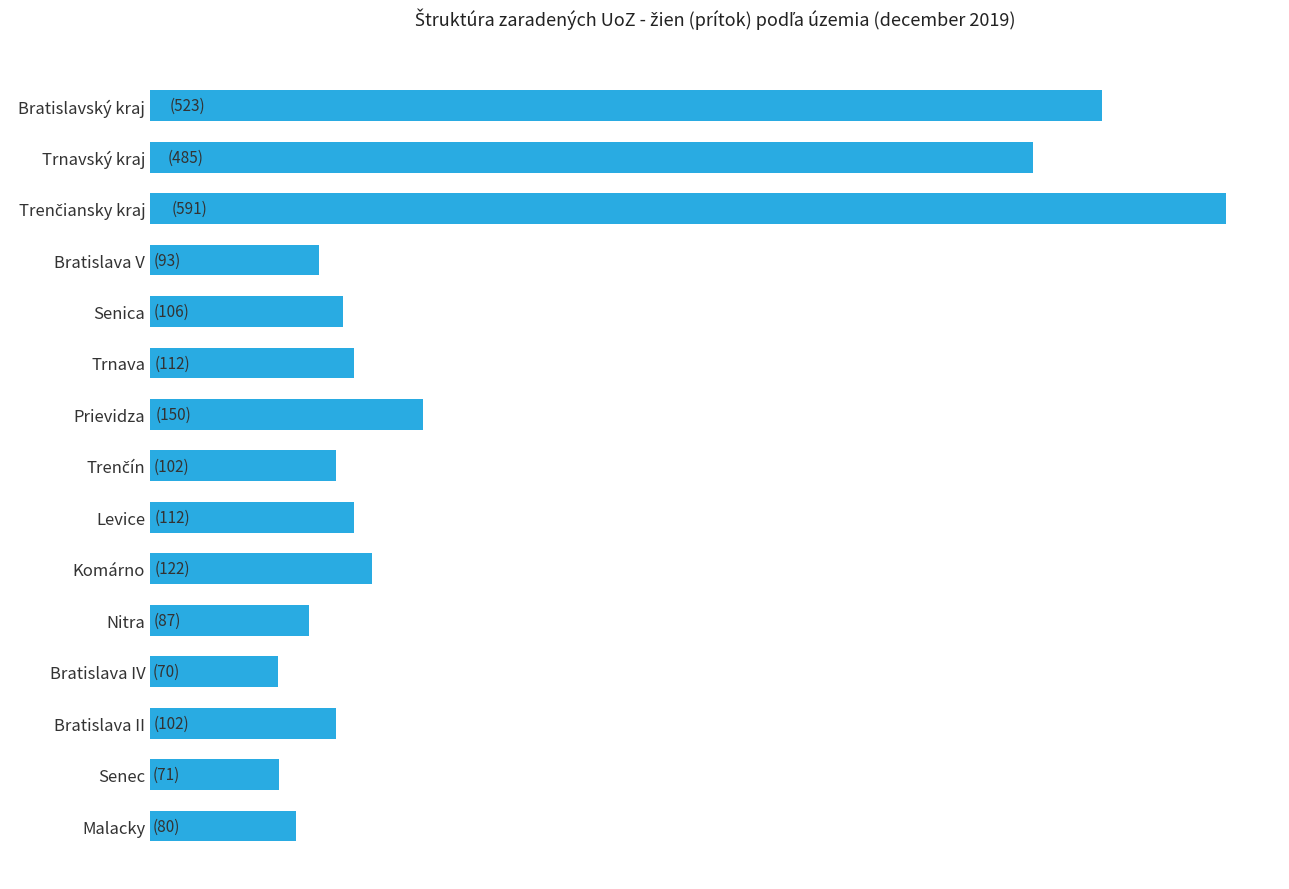

Does the chart contain any negative values?

No